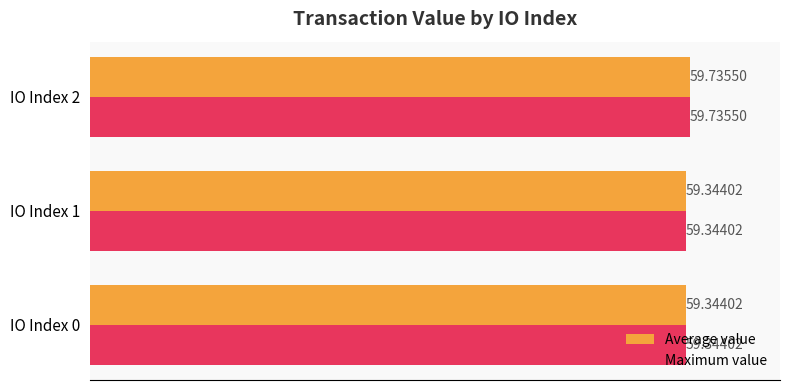

At which label does Average value reach its peak?

IO Index 2